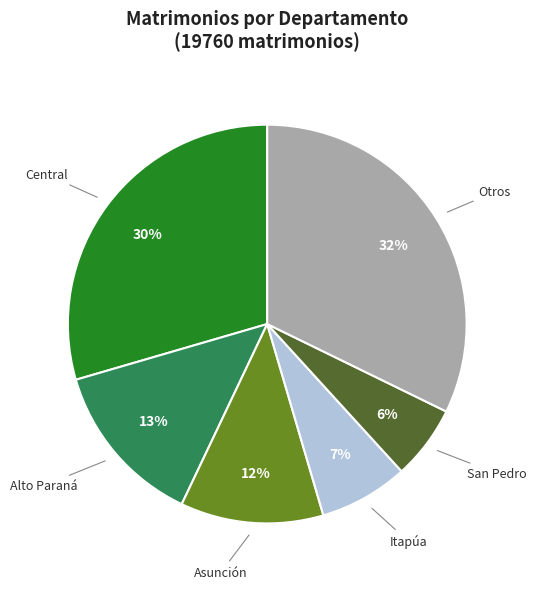

Does any single category account for the majority?

No